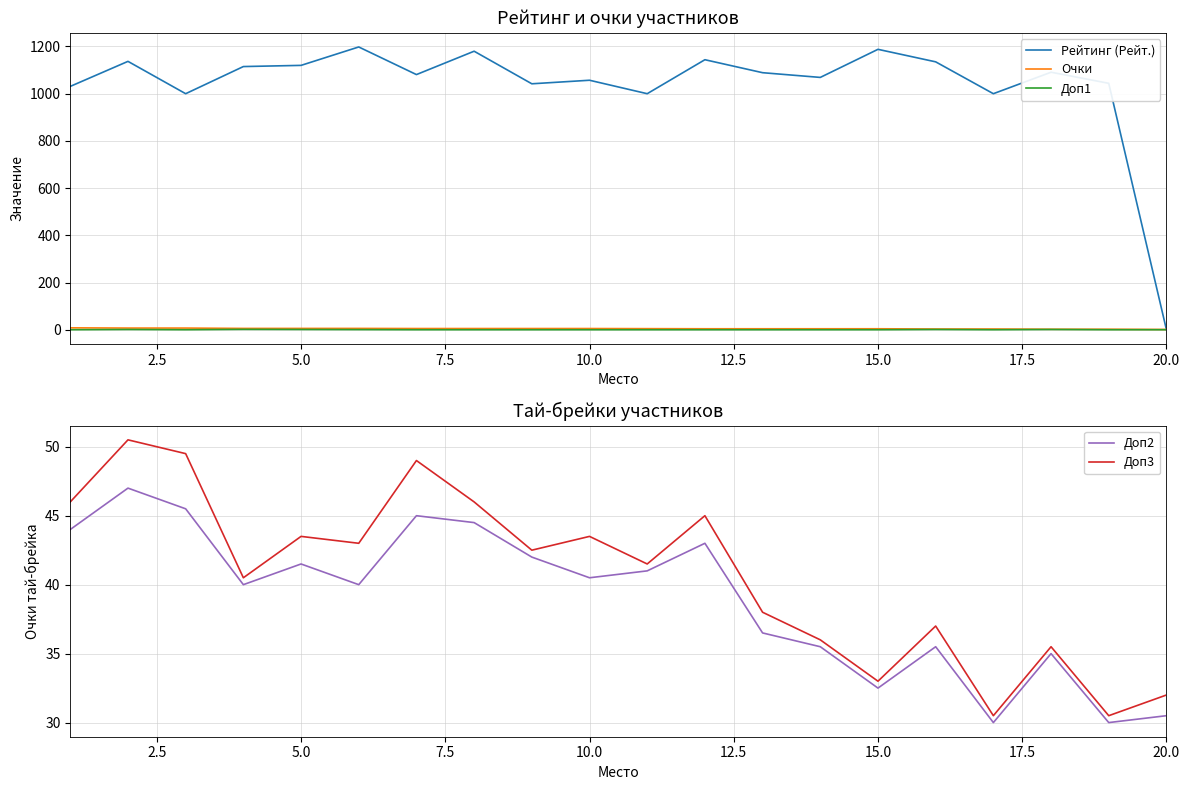

What is the highest value of the Рейтинг (Рейт.) series?

1198.0